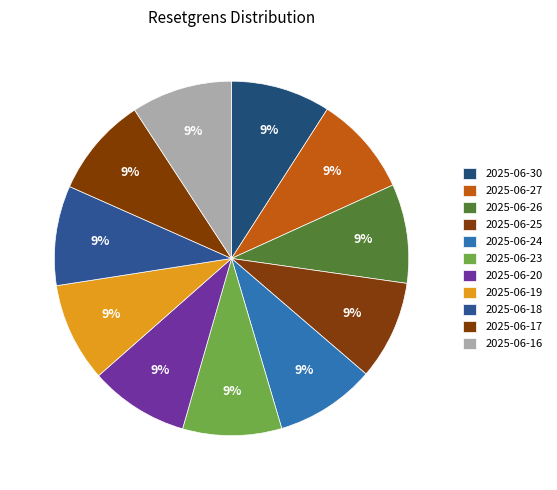

How many segments does this pie chart have?

11